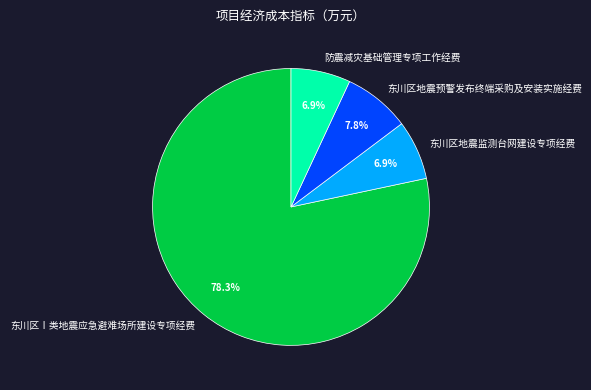

Which slice is the largest?

东川区Ⅰ类地震应急避难场所建设专项经费